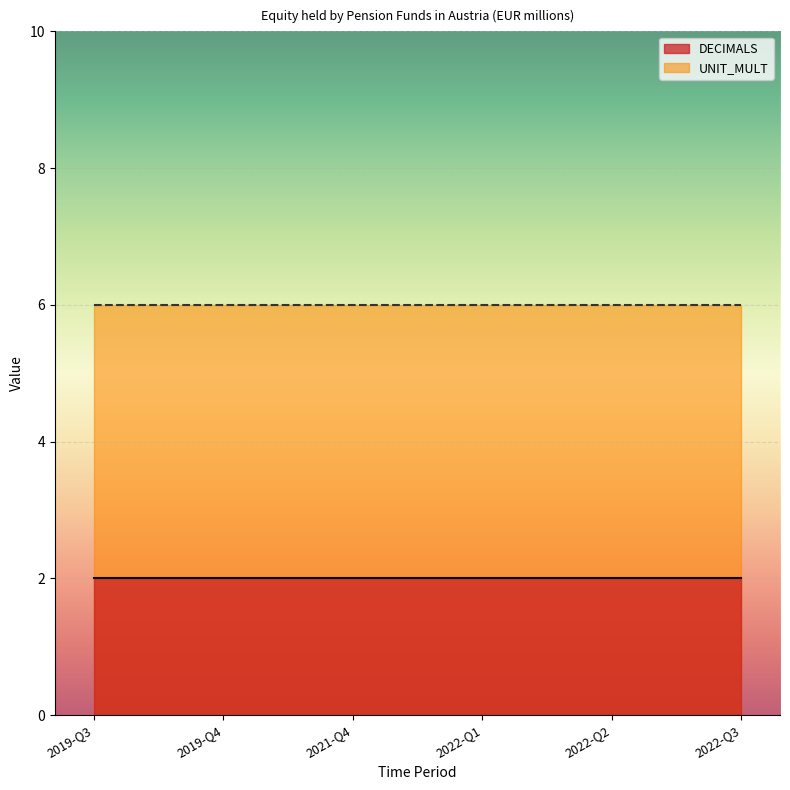

What is the average value of the DECIMALS series?

2